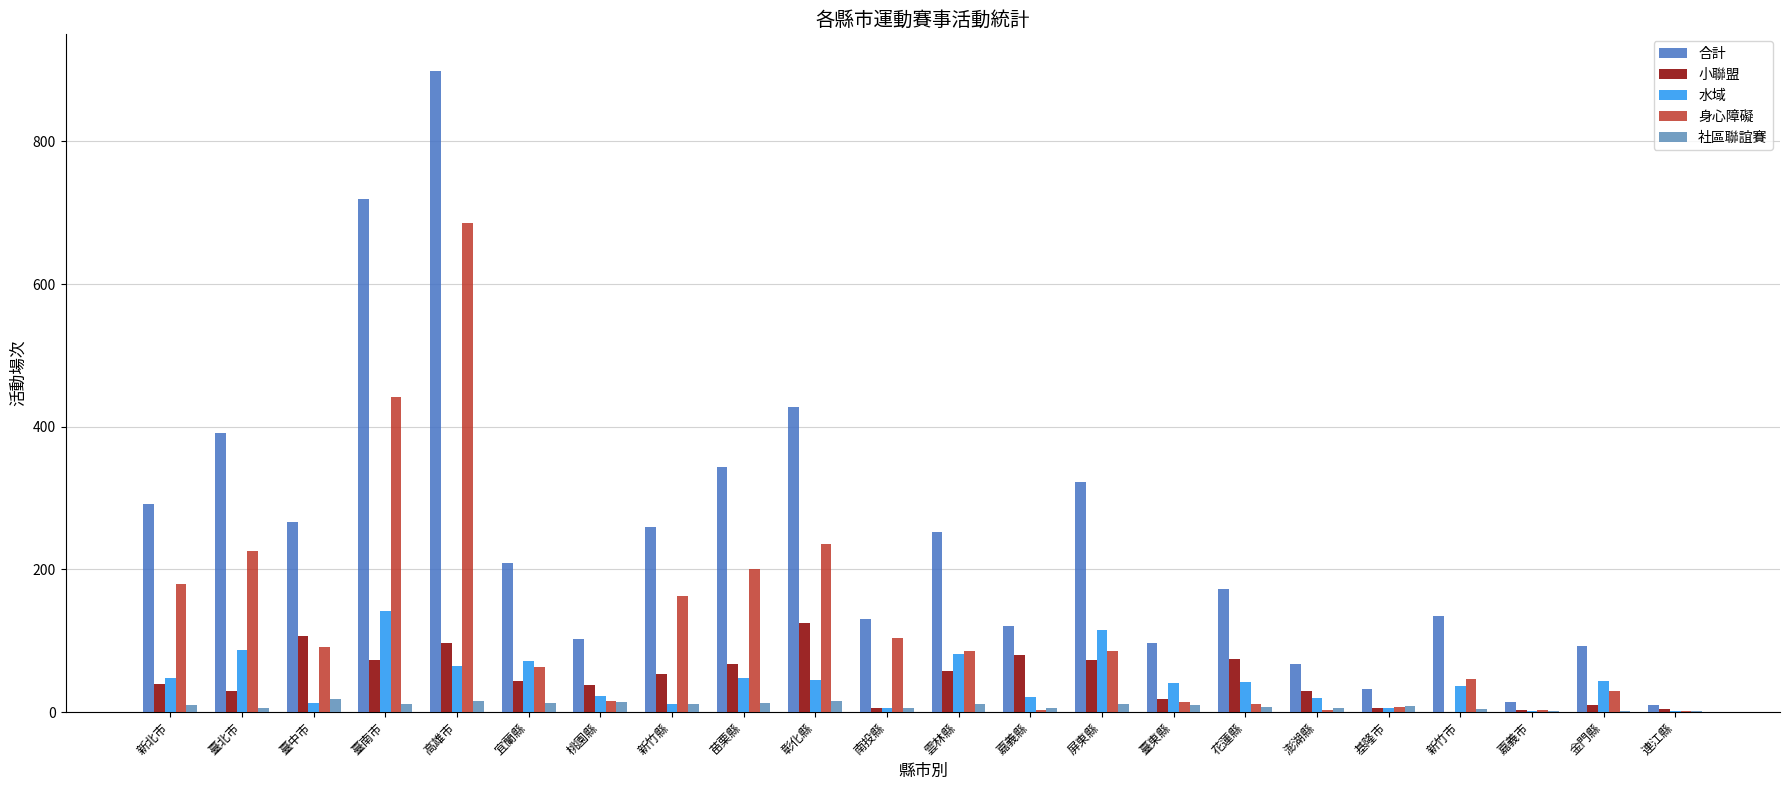

Count the number of categories in the chart.

22